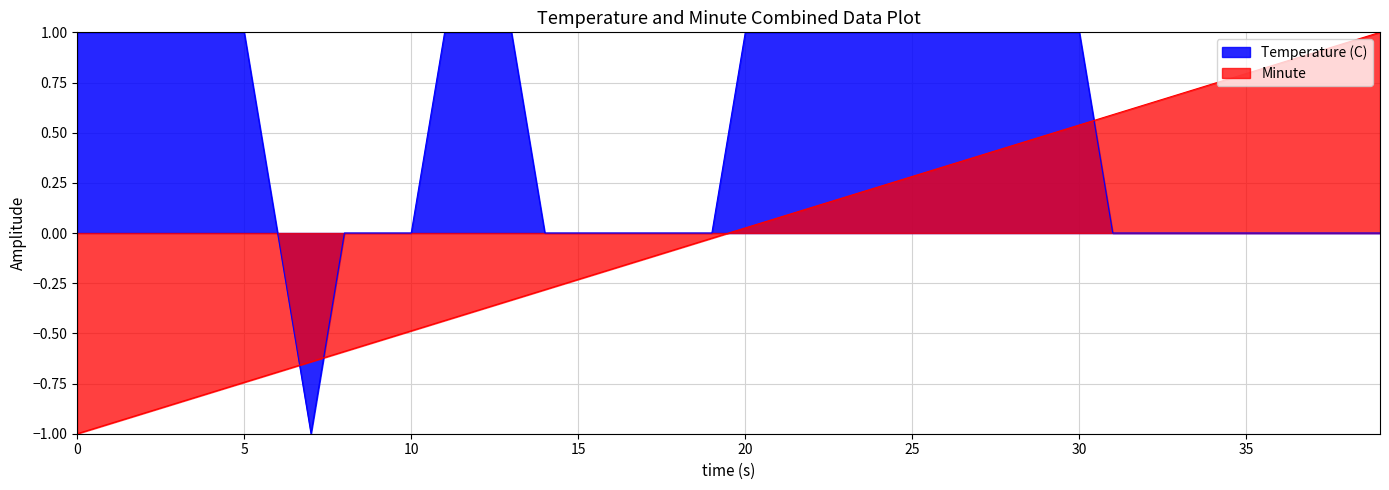

Reading left to right, extract all data points from this chart.

Temperature (C): 0=1.0	1=1.0	2=1.0	3=1.0	4=1.0	5=1.0	6=0.0	7=-1.0	8=0.0	9=0.0	10=0.0	11=1.0	12=1.0	13=1.0	14=0.0	15=0.0	16=0.0	17=0.0	18=0.0	19=0.0	20=1.0	21=1.0	22=1.0	23=1.0	24=1.0	25=1.0	26=1.0	27=1.0	28=1.0	29=1.0	30=1.0	31=0.0	32=0.0	33=0.0	34=0.0	35=0.0	36=0.0	37=0.0	38=0.0	39=0.0
Minute: 0=-1.0	1=-0.9	2=-0.9	3=-0.8	4=-0.8	5=-0.7	6=-0.7	7=-0.6	8=-0.6	9=-0.5	10=-0.5	11=-0.4	12=-0.4	13=-0.3	14=-0.3	15=-0.2	16=-0.2	17=-0.1	18=-0.1	19=-0.0	20=0.0	21=0.1	22=0.1	23=0.2	24=0.2	25=0.3	26=0.3	27=0.4	28=0.4	29=0.5	30=0.5	31=0.6	32=0.6	33=0.7	34=0.7	35=0.8	36=0.8	37=0.9	38=0.9	39=1.0